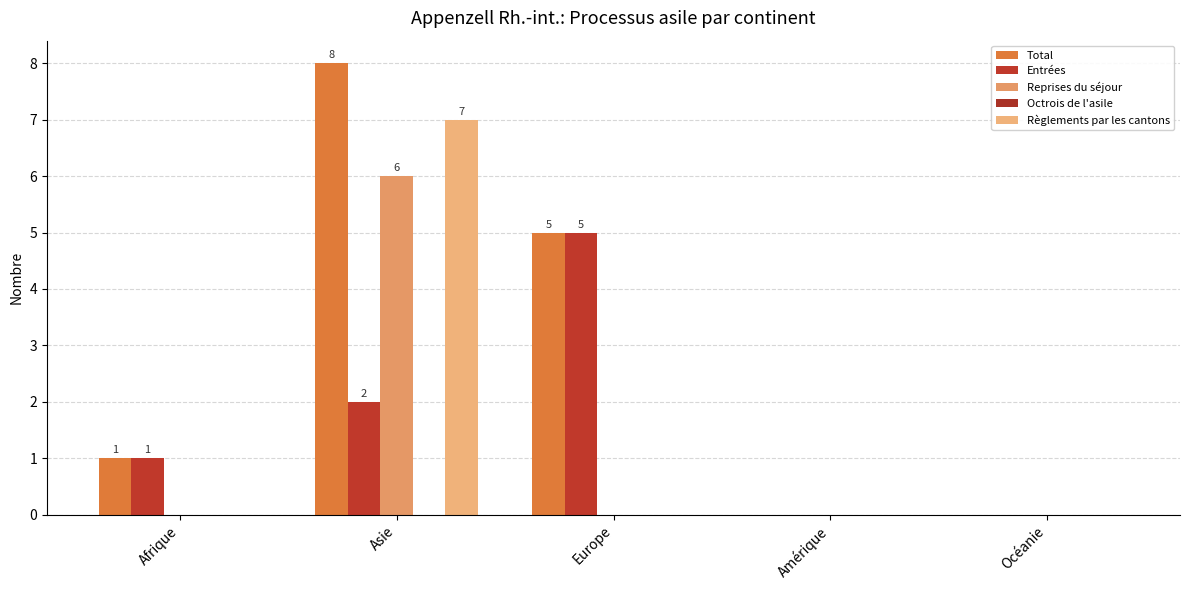

Reading left to right, what are all the values shown in this chart?

Total: 1	8	5	0	0
Entrées: 1	2	5	0	0
Reprises du séjour: 0	6	0	0	0
Octrois de l'asile: 0	0	0	0	0
Règlements par les cantons: 0	7	0	0	0